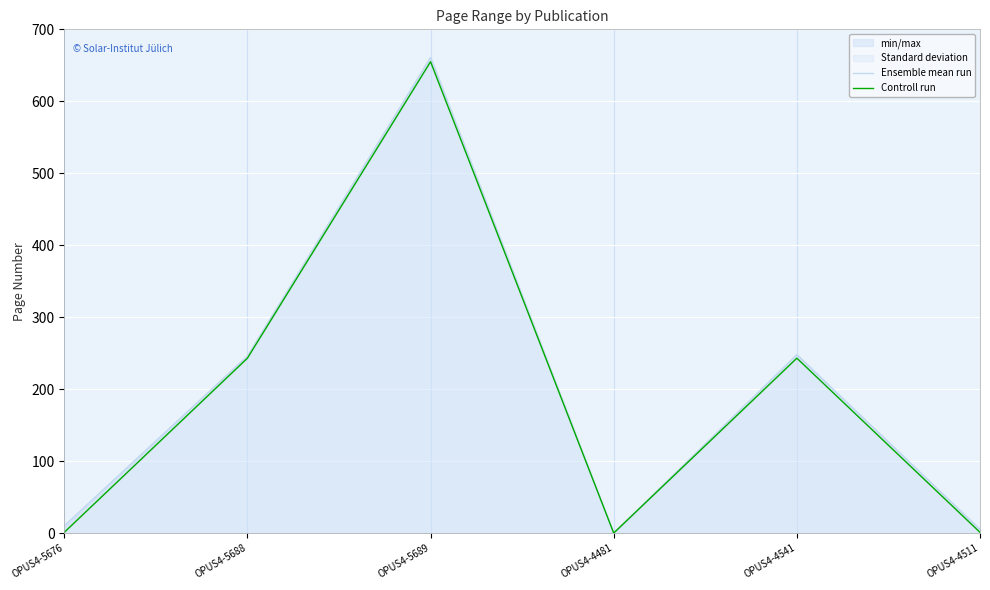

Which series has the largest total across all categories?

Ensemble mean run